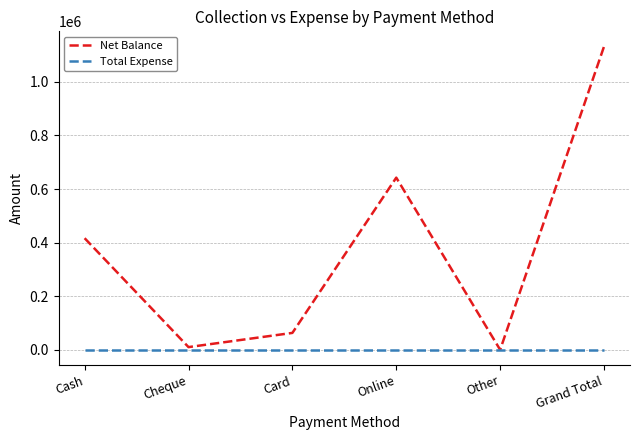

Is this an area chart (filled region under the line)?

No